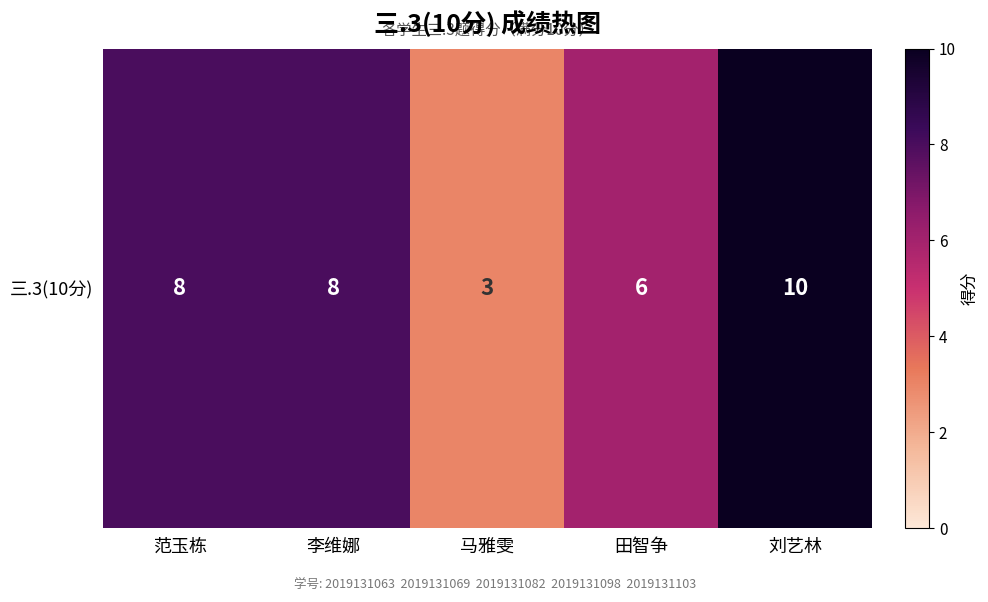

What is the greatest value displayed?

10